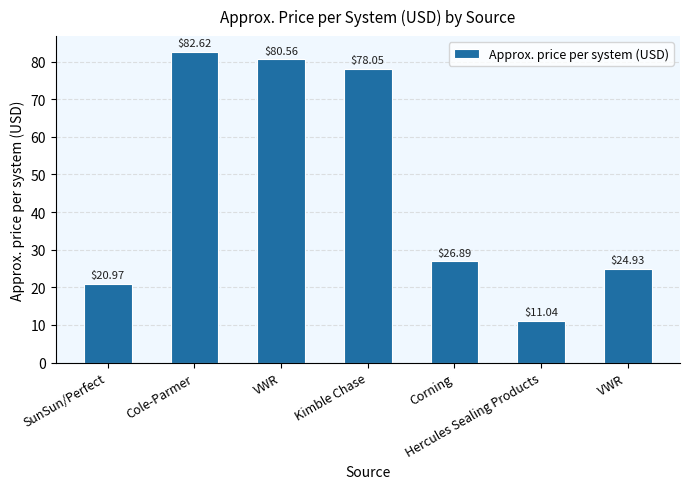

Which label corresponds to the largest value in the chart?

Cole-Parmer